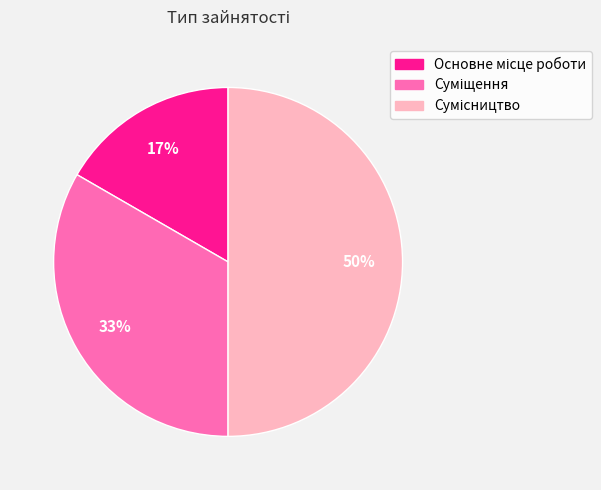

To the nearest percent, what is the average slice percentage?

33%